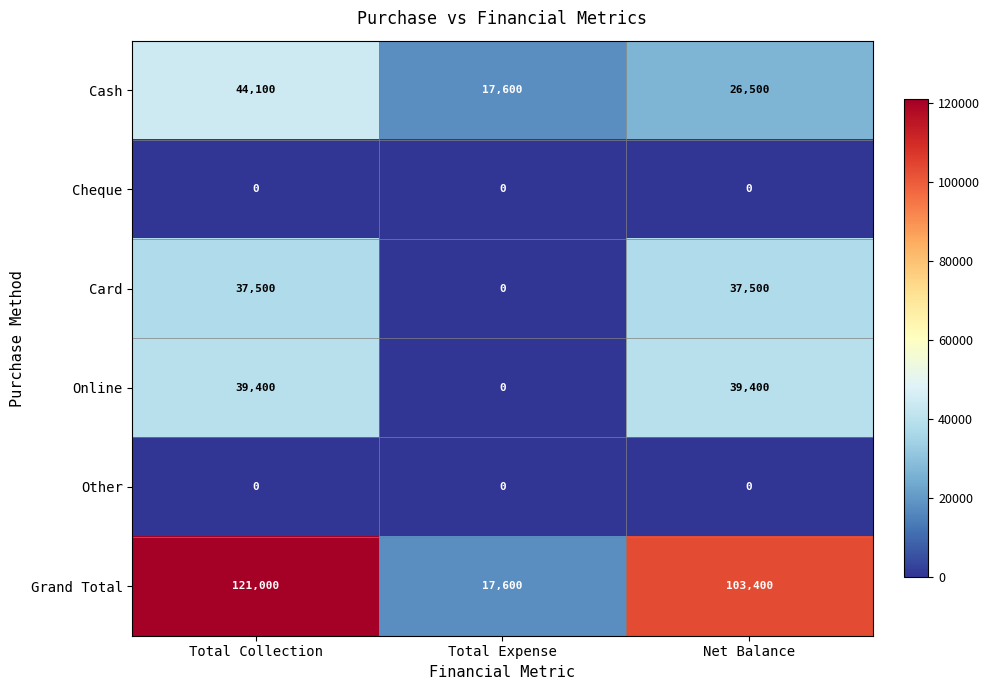

Which series has the largest total across all categories?

Grand Total